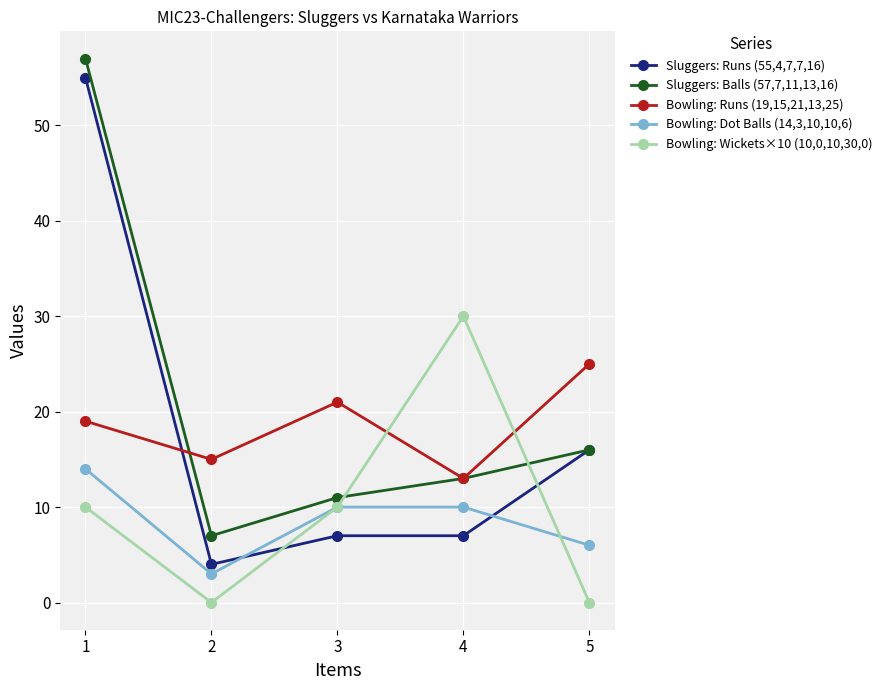

True or false: Bowling: Wickets×10 (10,0,10,30,0) and Sluggers: Balls (57,7,11,13,16) cross at least once.

True